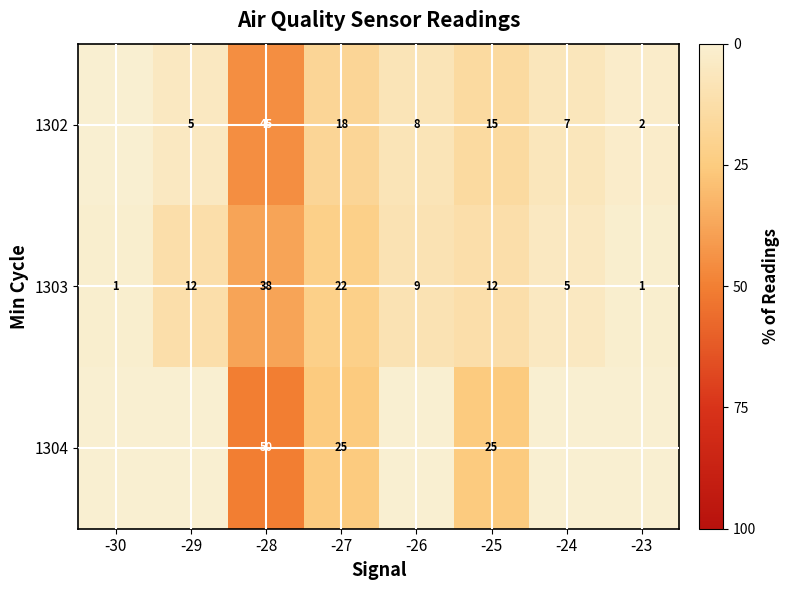

What is the difference between the highest and lowest values at -27?

7